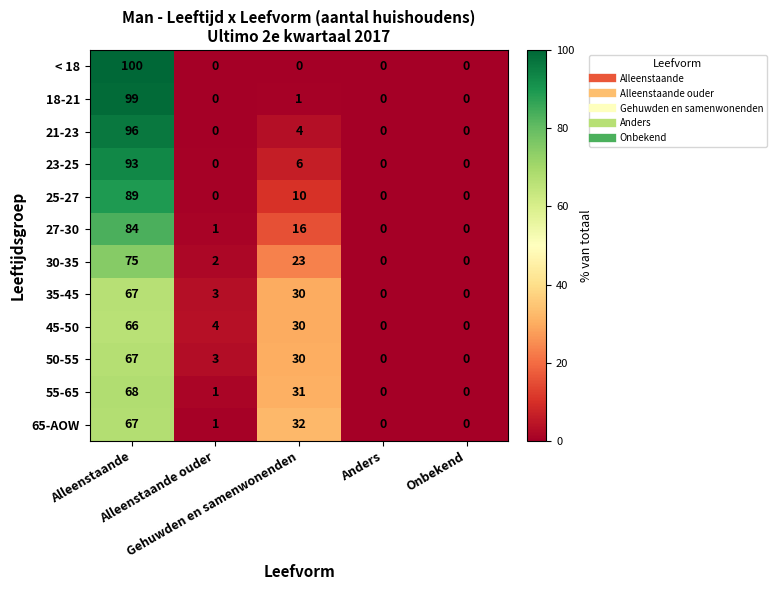

Count the number of data series in this chart.

12